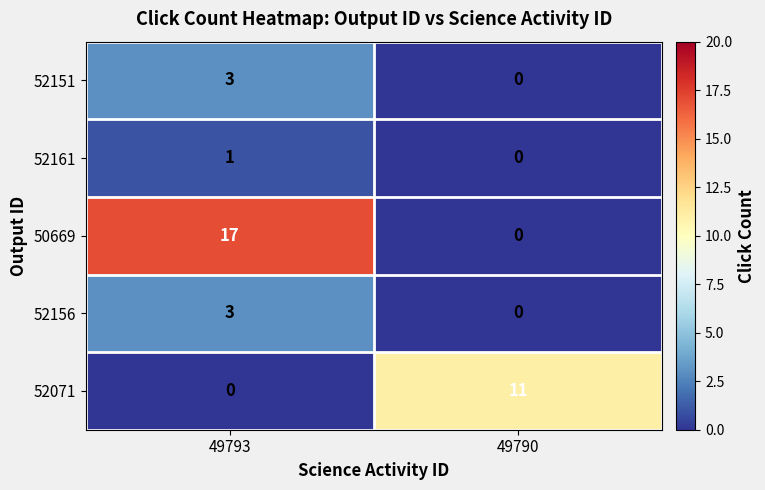

Rank the categories by 52151 value from lowest to highest.

49790, 49793